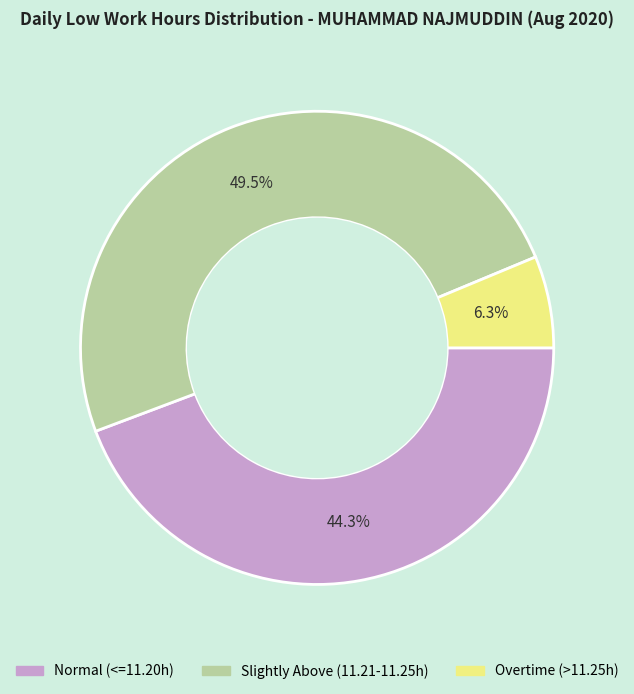

Is there a majority slice in this chart?

No